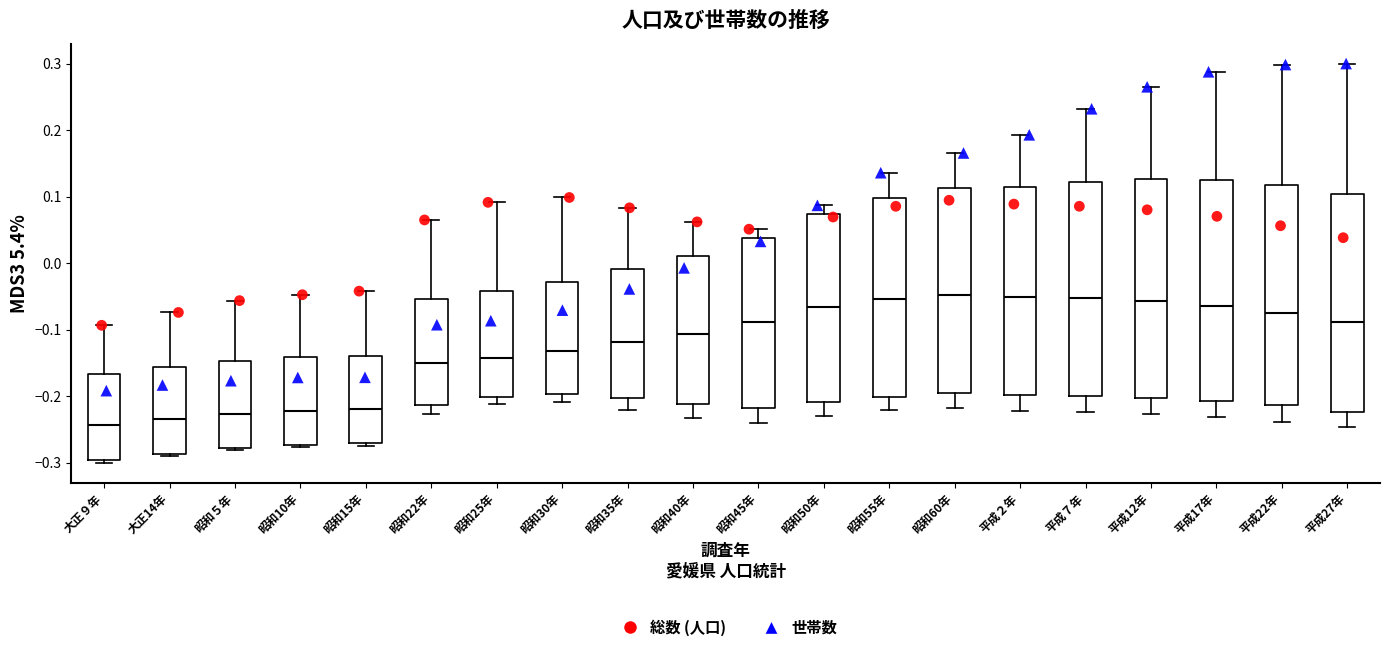

Where does the median line of the box for 平成７年 sit on the y-axis? The values are not printed on the chart, so give them approximately, as read against the axis.

-0.05